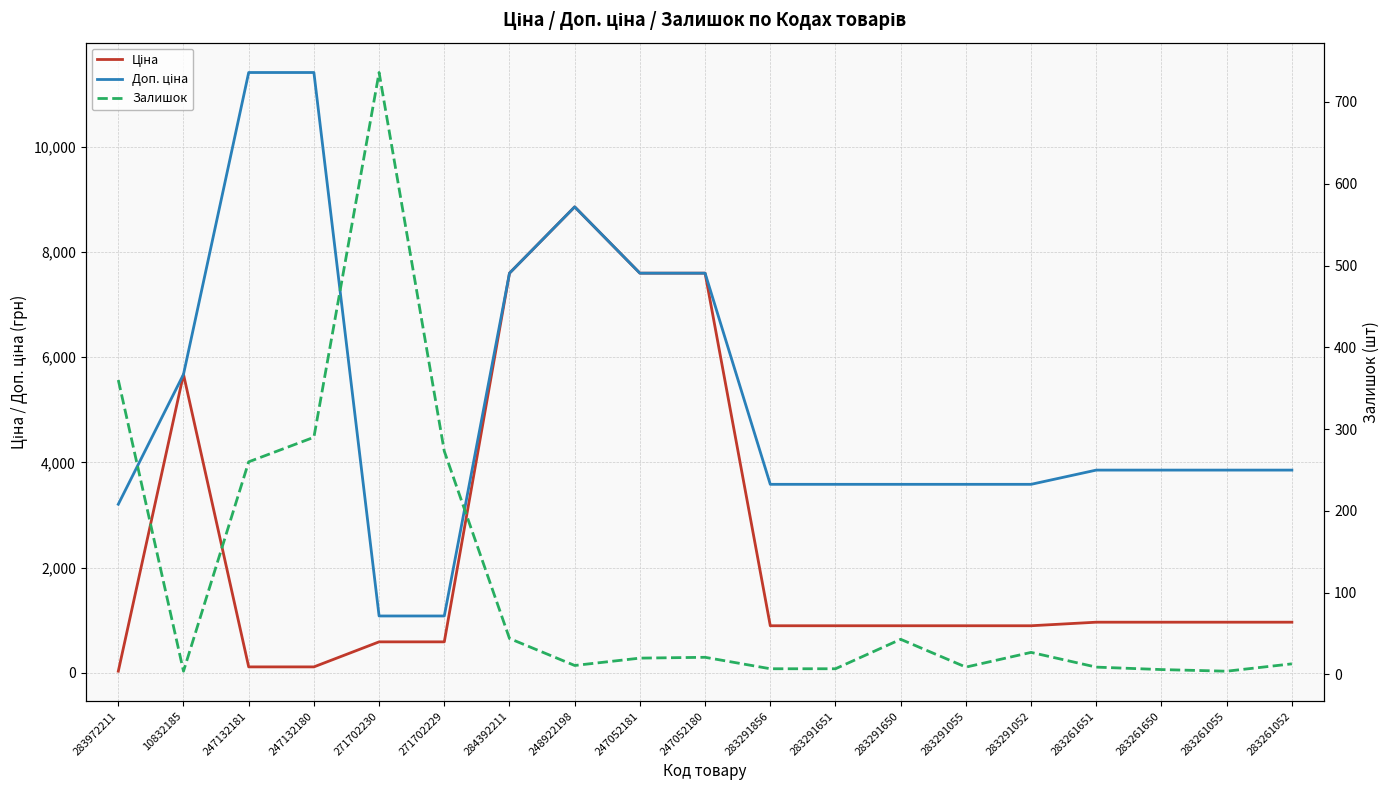

The Ціна series shows 1367.4 at 283291856. True or false?

False